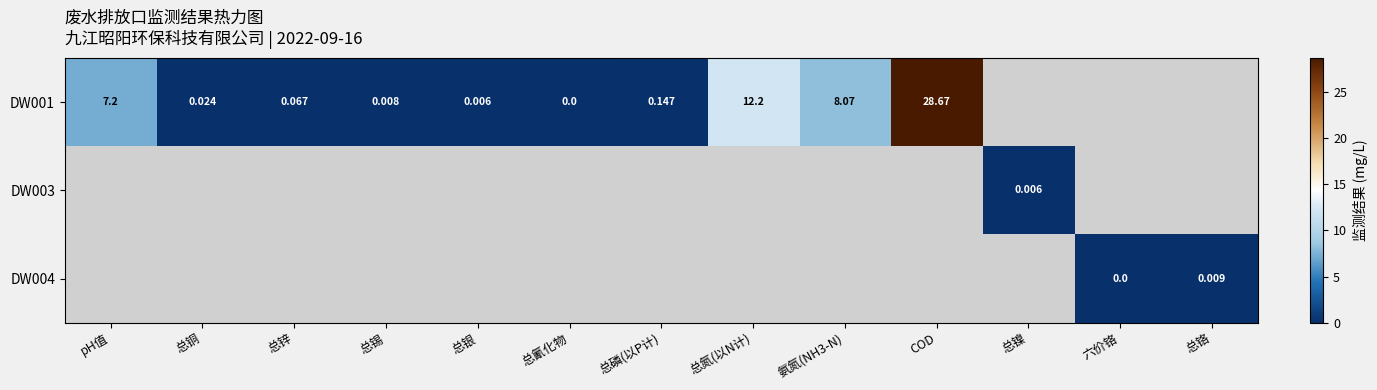

Which series has the widest spread of values?

DW001